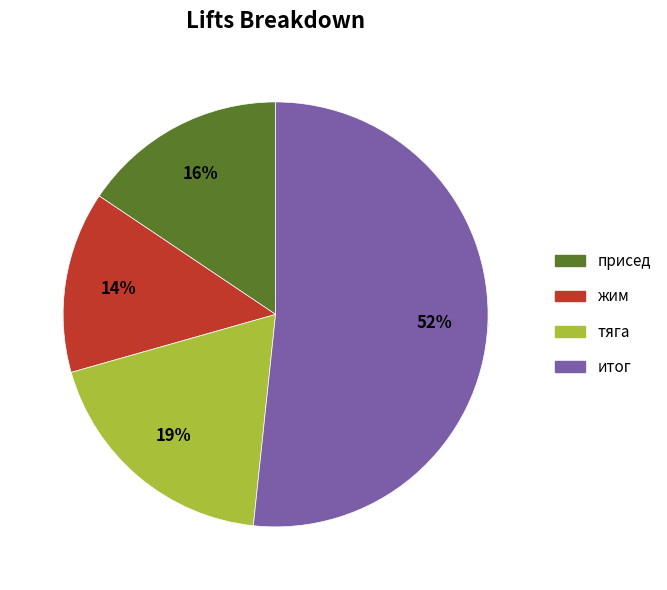

Does жим account for over 50% of the chart?

No